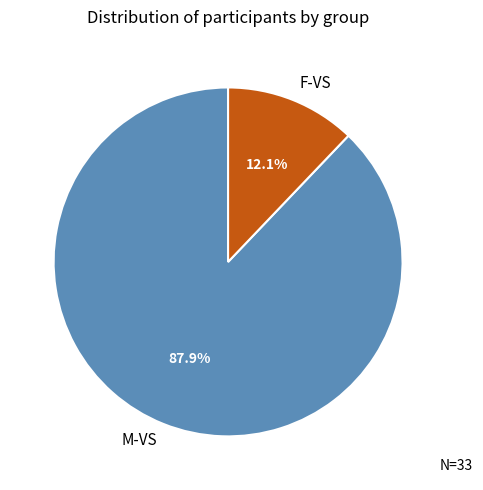

What is the total percentage of F-VS and M-VS?

100.0%